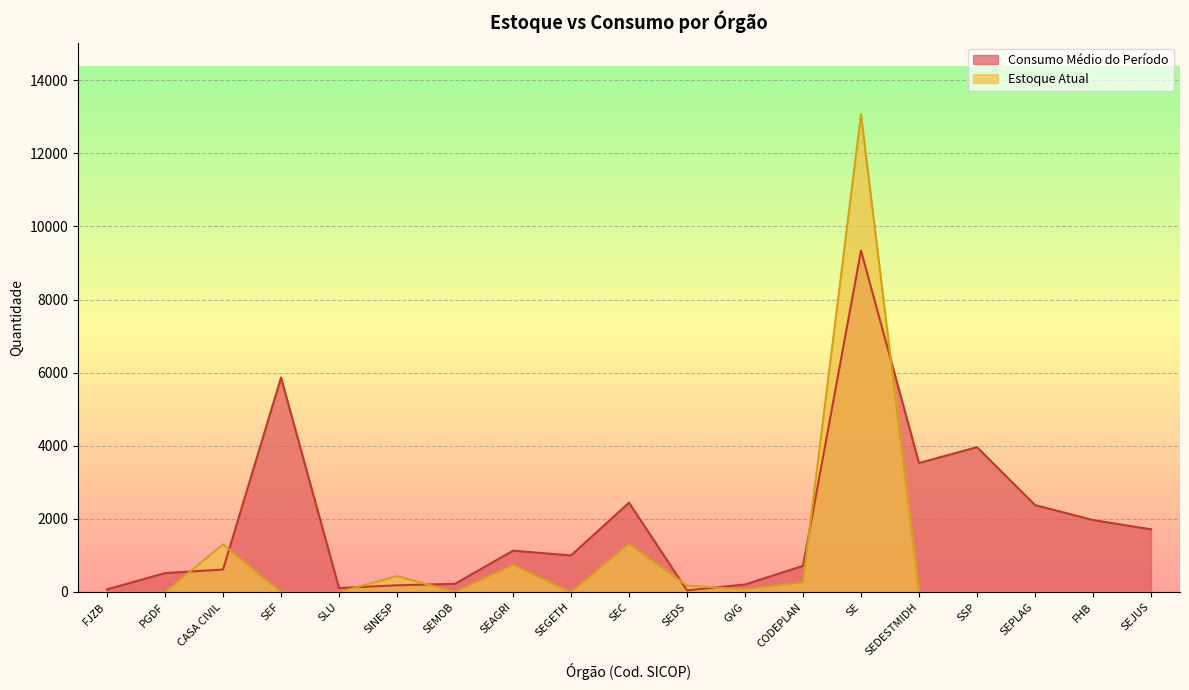

Reading right to left, what are all the values shown in this chart?

Consumo Médio do Período: 1714	1968	2378	3961	3528	9336	715	205	44	2442	1000	1130	224	183	109	5865	614	517	72
Estoque Atual: 0	0	0	0	0	13064	270	70	173	1320	0	741	0	434	0	0	1302	0	0